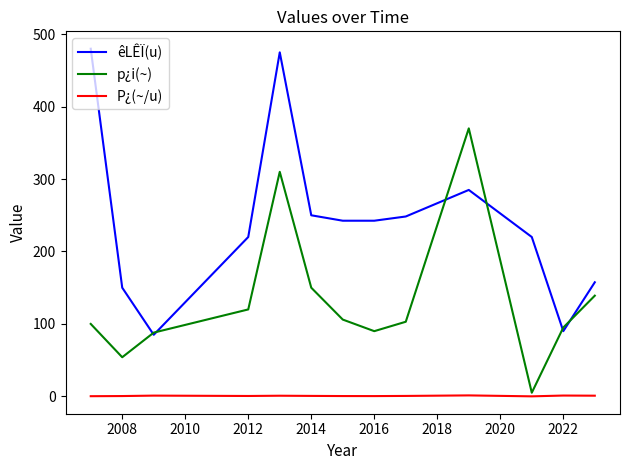

What is the greatest value displayed?

480.0